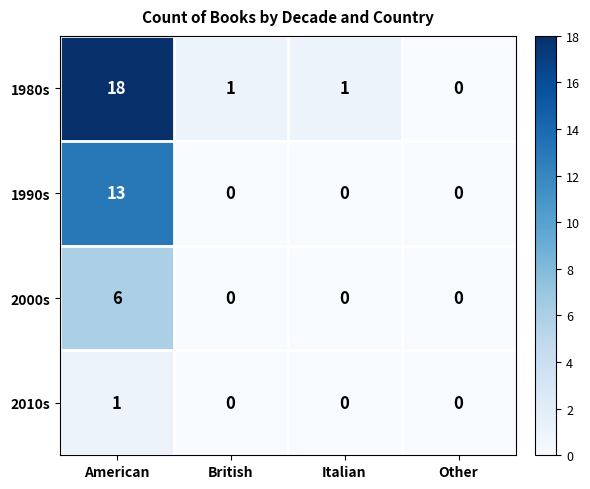

Where does the 1980s series first go above 1?

American